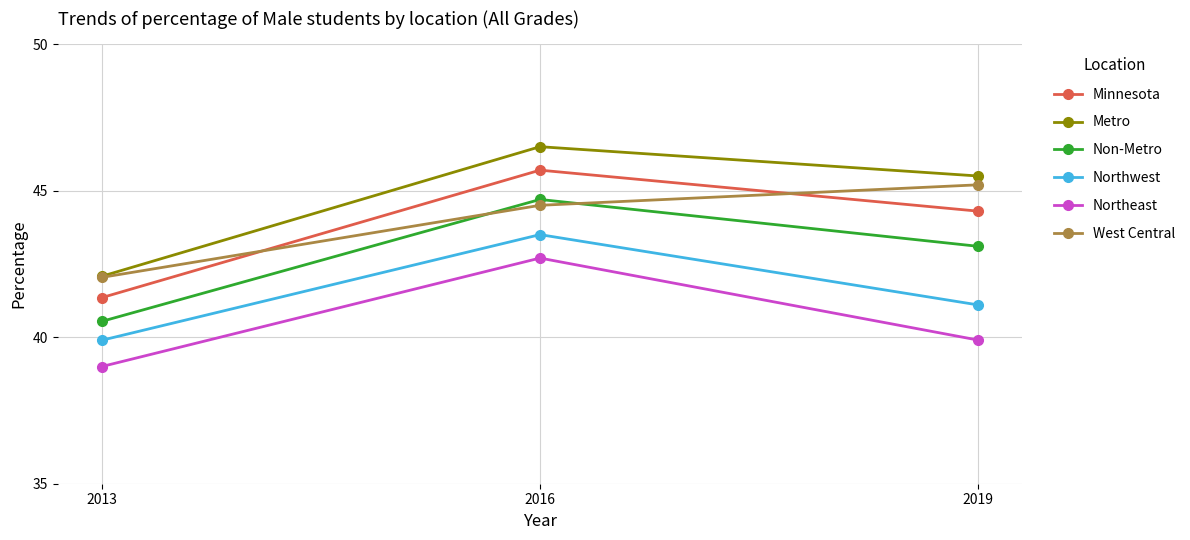

List the labels in order of Northwest value, smallest first.

2013, 2019, 2016